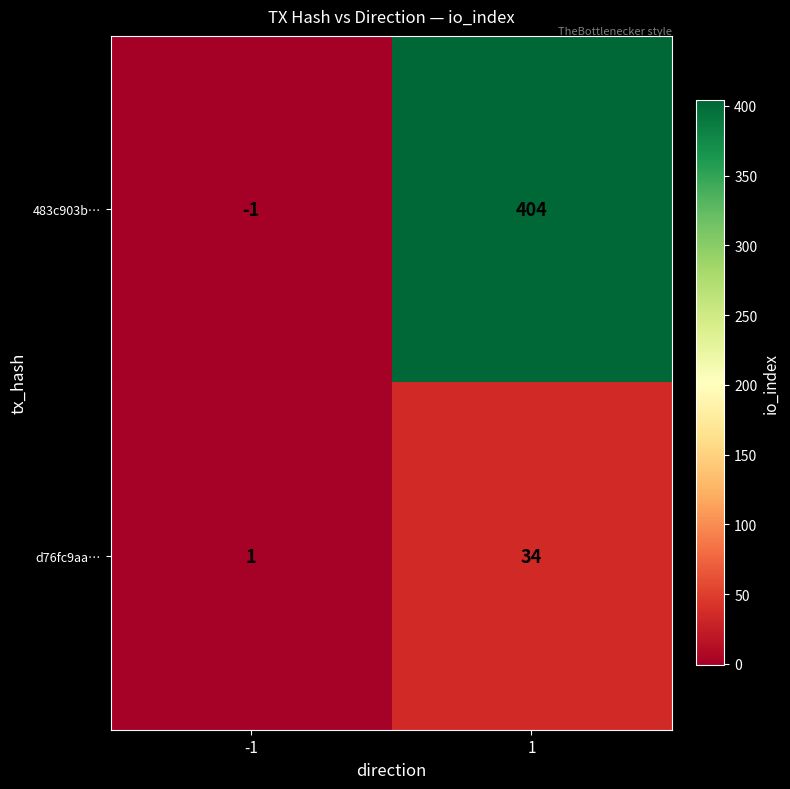

At which category is the sum across all series the highest?

1